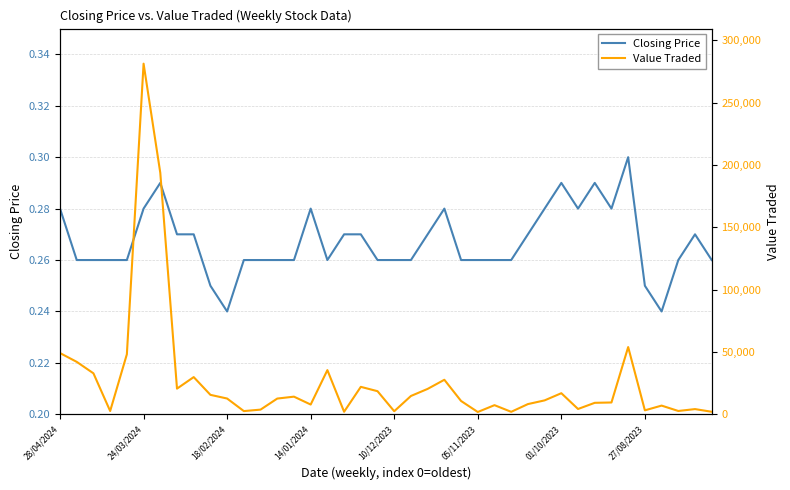

True or false: Closing Price has a value of 0.4 at 18/02/2024.

False